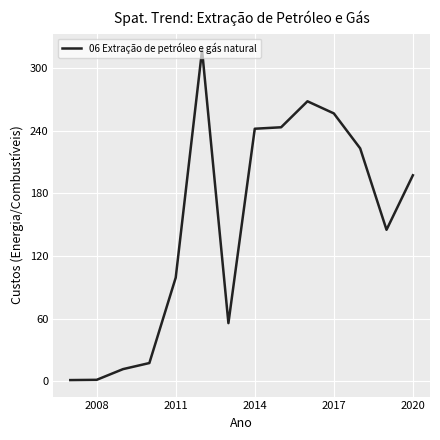

Does the chart display data point markers on the line(s)?

No